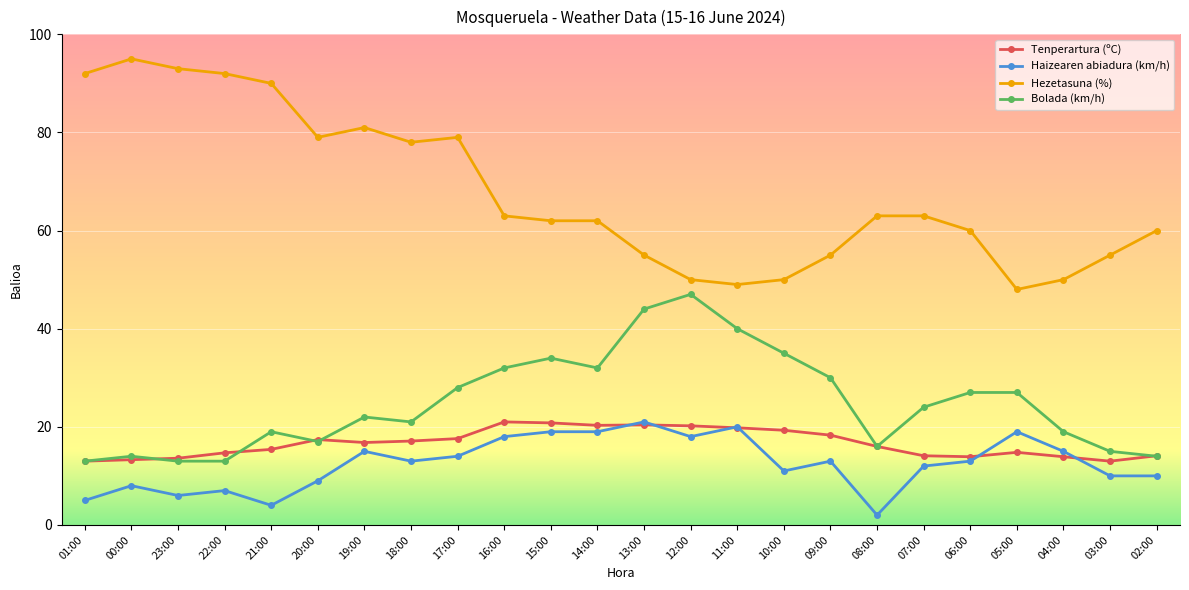

At 10:00, list the series in order from smallest to largest.

Haizearen abiadura (km/h), Tenperartura (ºC), Bolada (km/h), Hezetasuna (%)